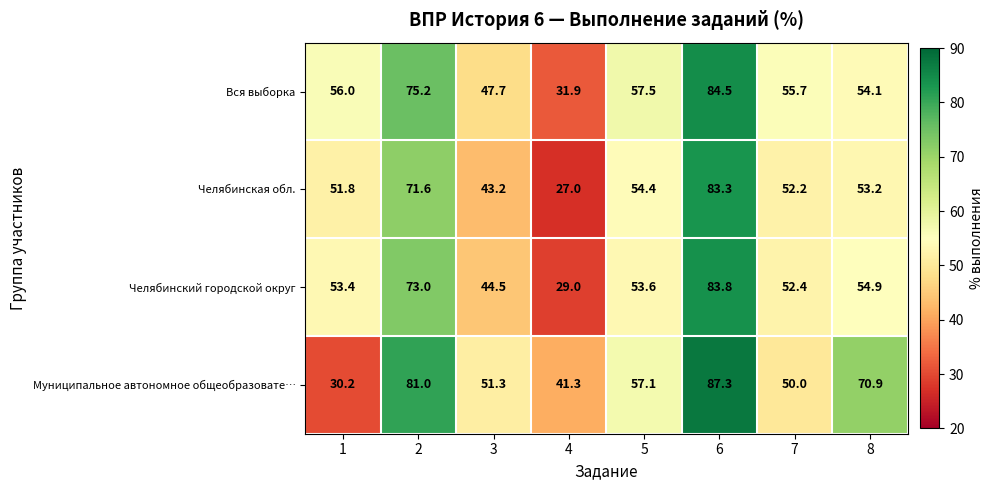

At 4, list the series in order from largest to smallest.

Муниципальное автономное общеобразовате…, Вся выборка, Челябинский городской округ, Челябинская обл.